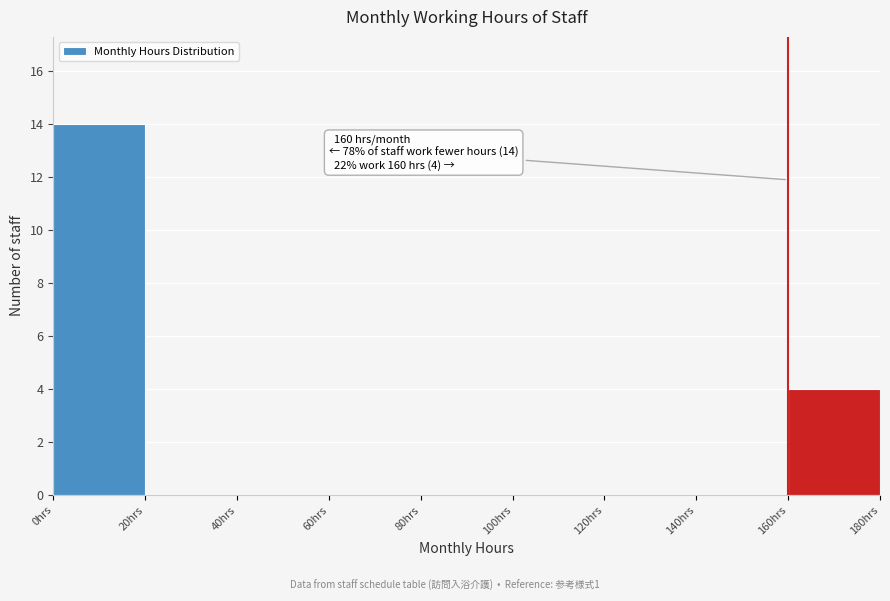

Over which range of the x-axis is the bar tallest?

0 to 20